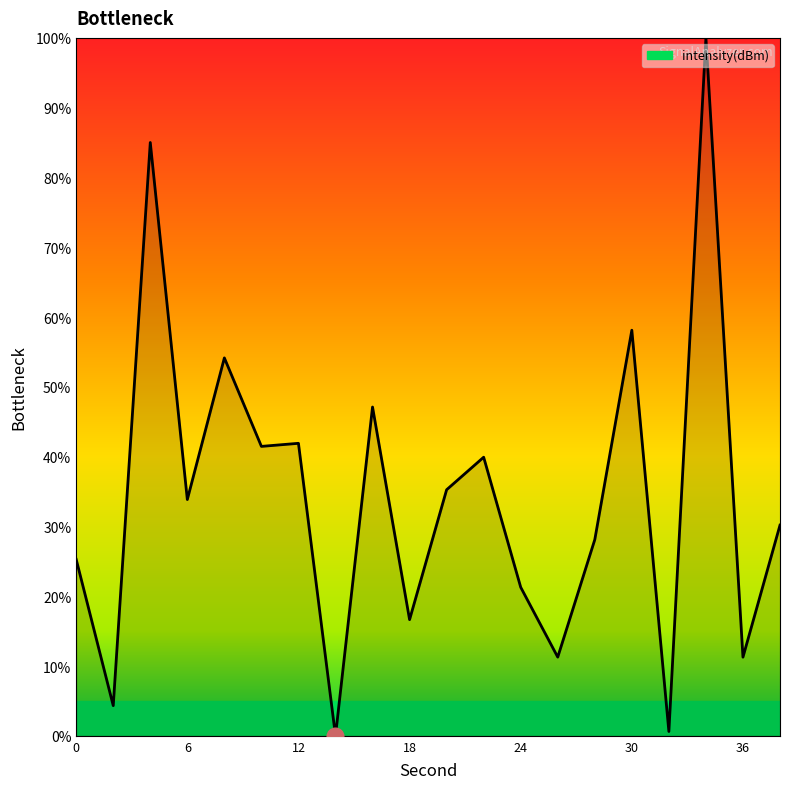

What is the maximum value shown in the chart?

100.0